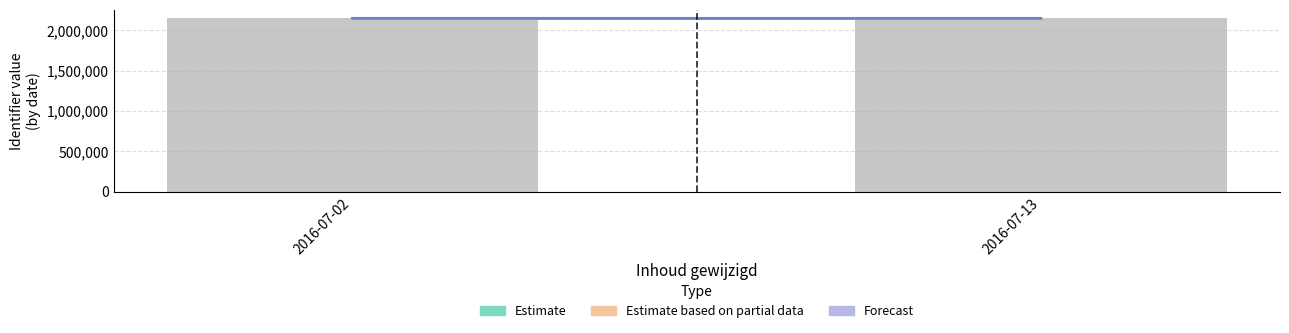

The value of Estimate at 2016-07-13 is 2148253. True or false?

True